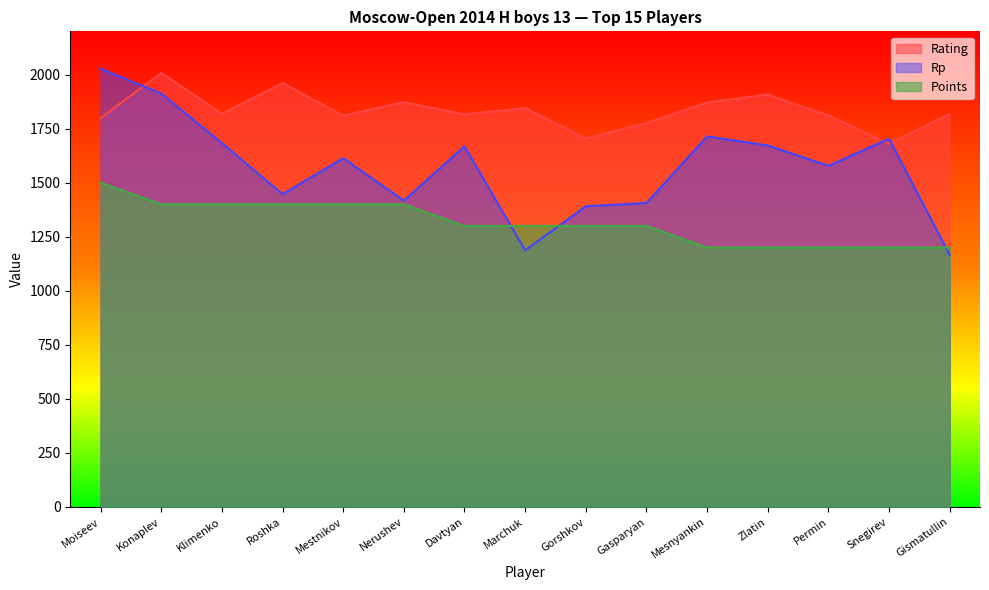

What is the smallest value displayed?

1166